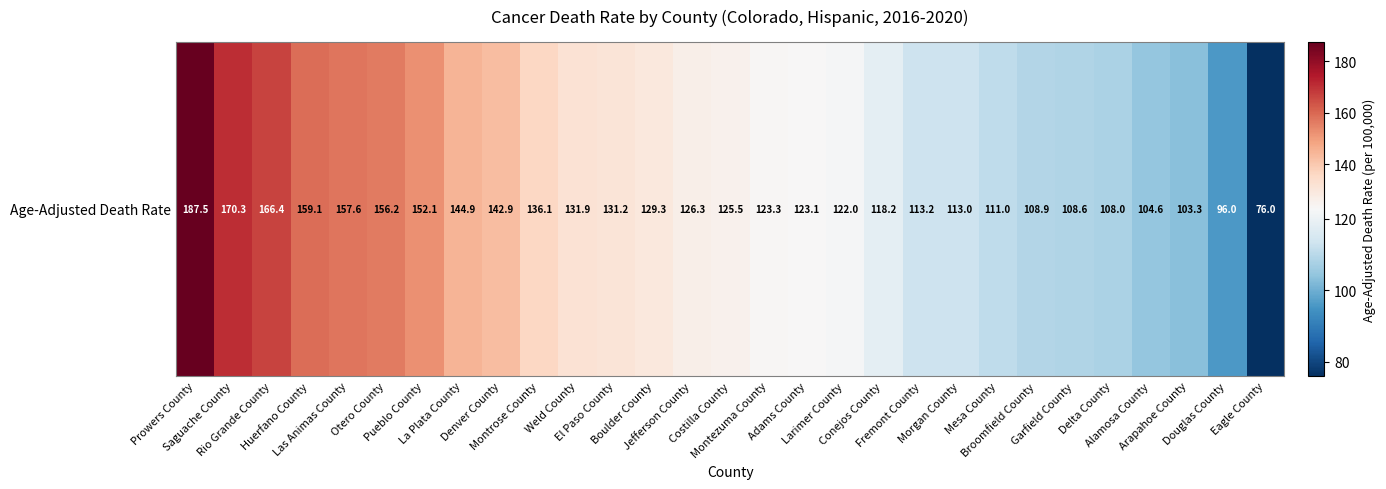

How many categories are shown in the chart?

29